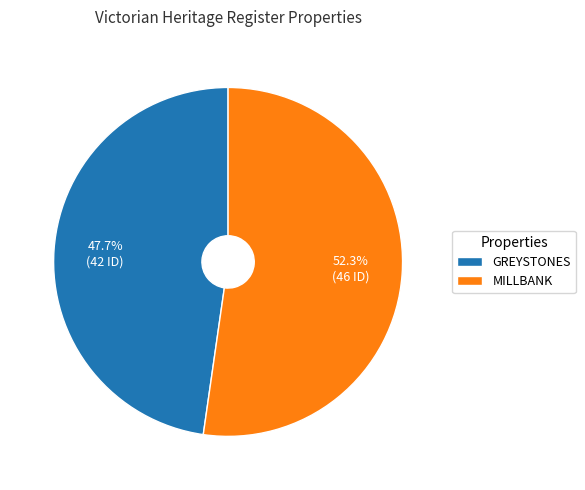

What is the smallest slice in the pie chart?

GREYSTONES